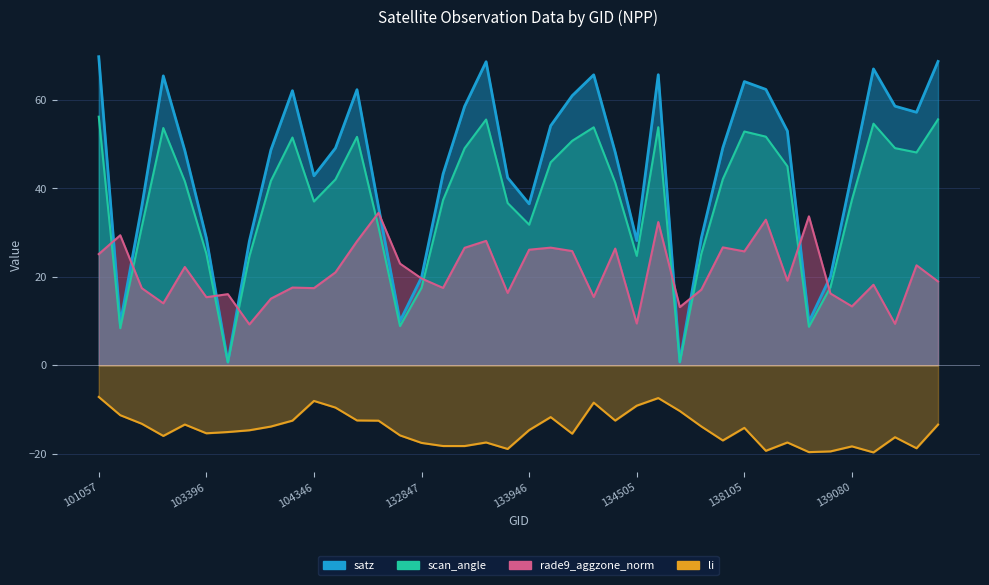

What is the sum of the scan_angle values at 138105 and 139462?

108.5